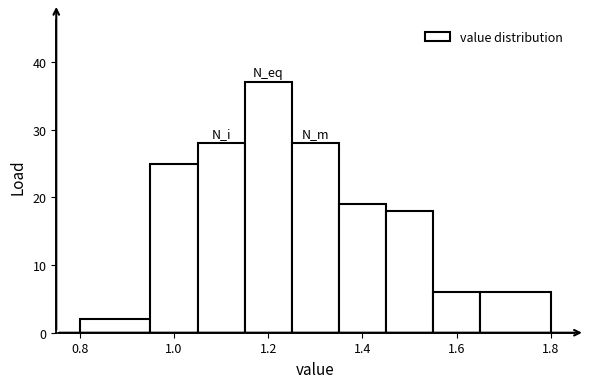

Over which range of the x-axis is the bar tallest?

1.15 to 1.25